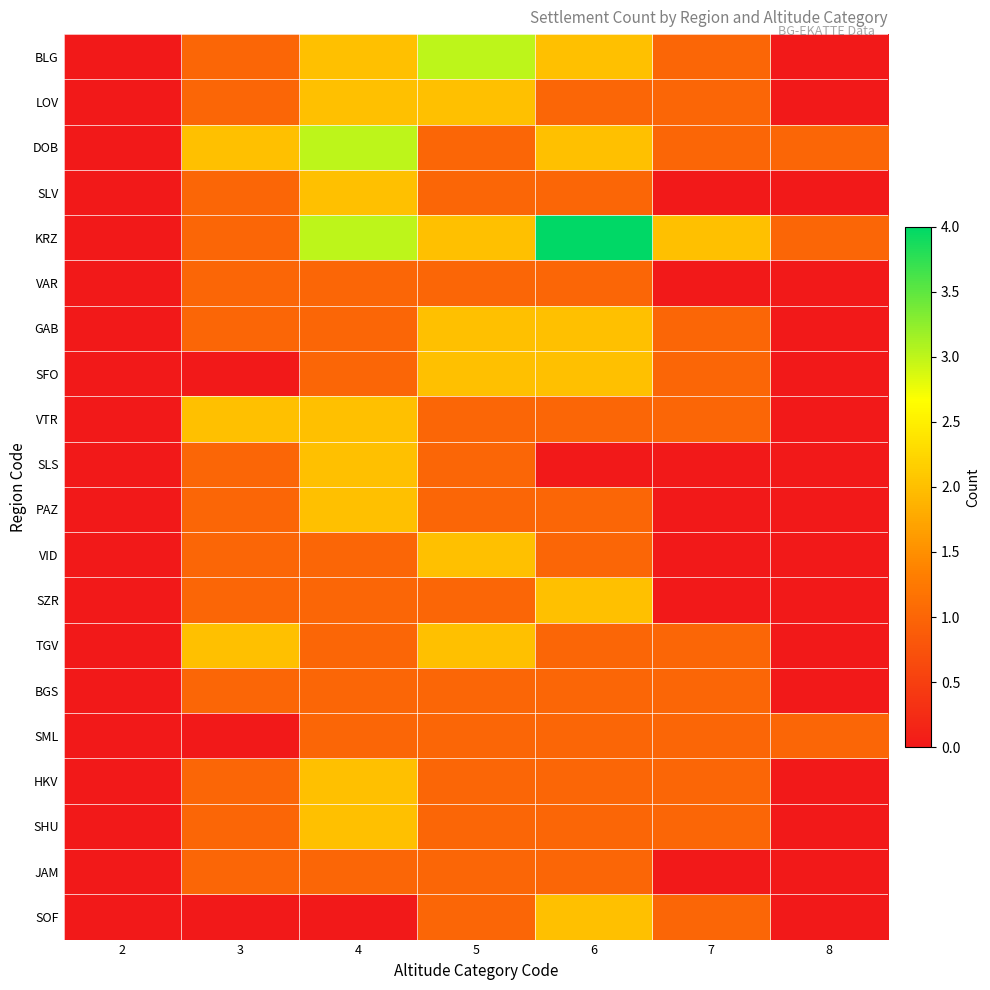

Which series has the widest spread of values?

KRZ